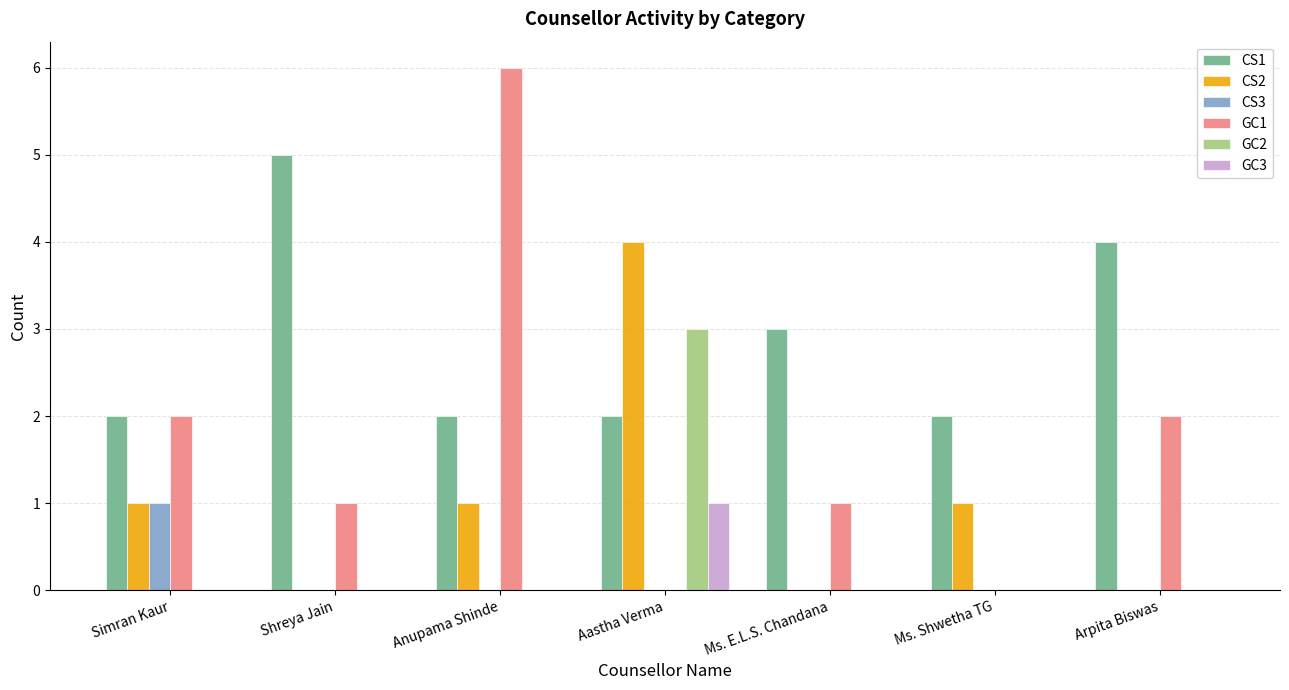

Between Shreya Jain and Ms. Shwetha TG, which series saw the biggest shift?

CS1